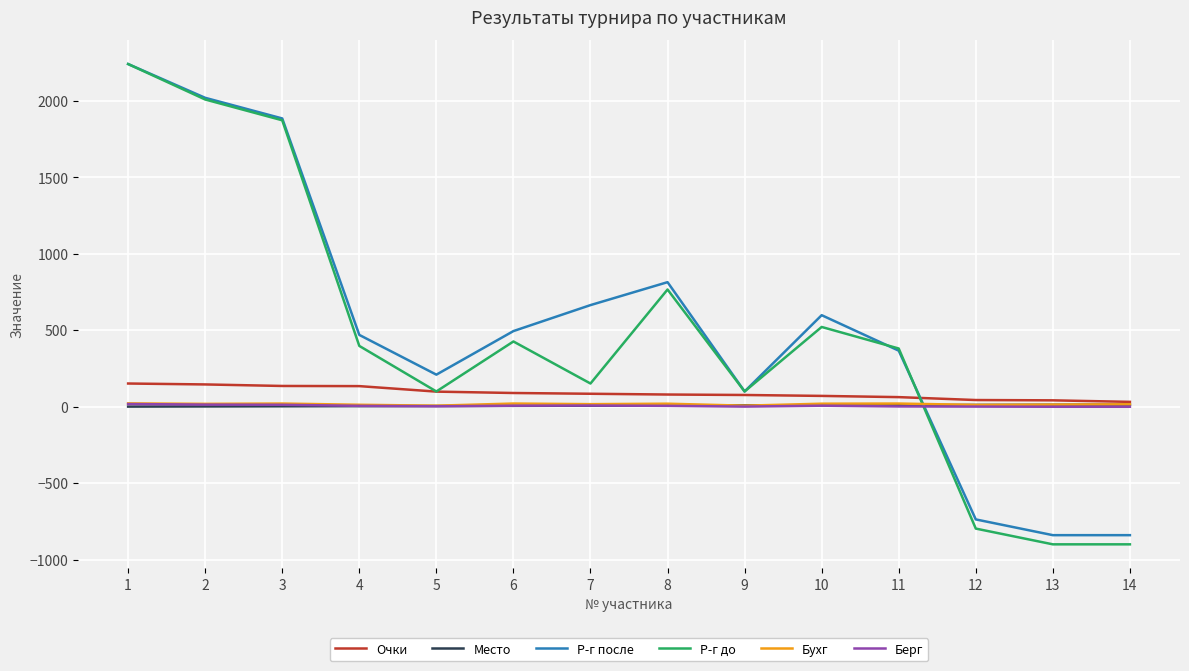

What value does the Р-г до series have at 7, to the nearest 50?

150